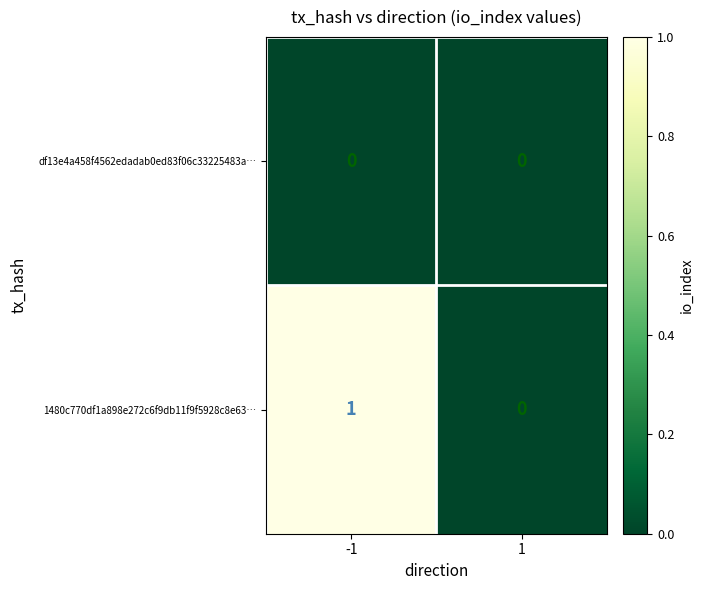

Reading left to right, list all the values displayed in this chart.

df13e4a458f4562edadab0ed83f06c33225483a…: 0	0
1480c770df1a898e272c6f9db11f9f5928c8e63…: 1	0